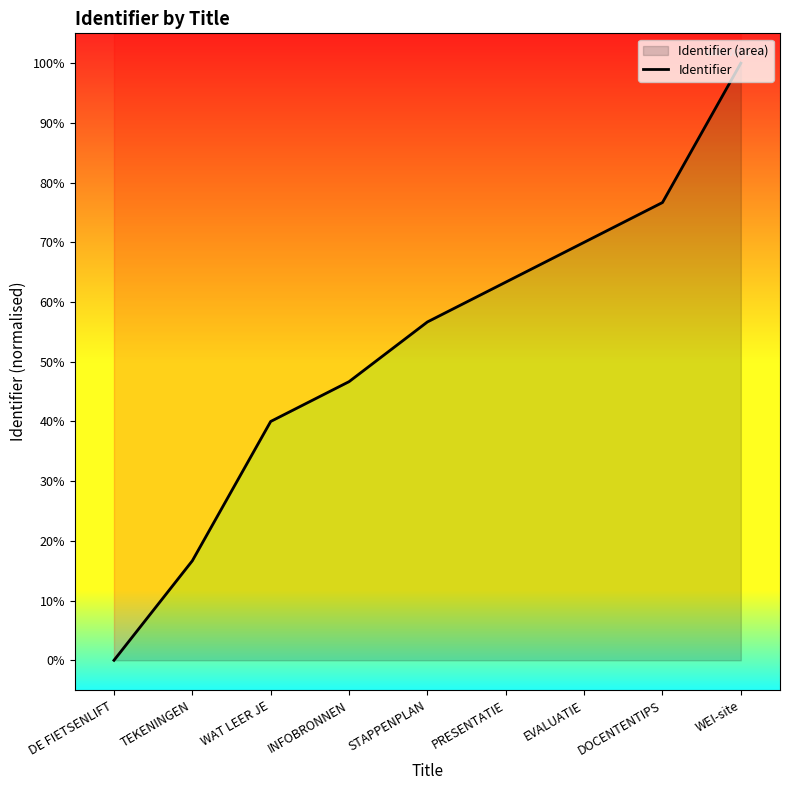

True or false: the data shows 40.0 at WAT LEER JE.

True